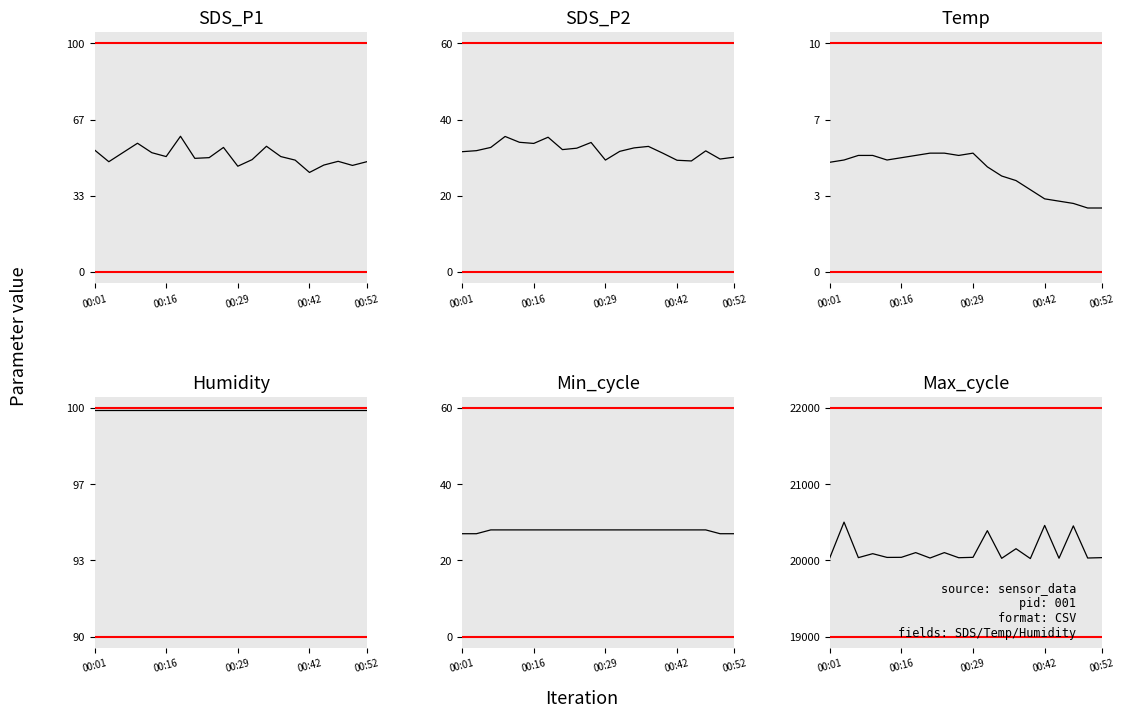

True or false: Humidity and Max_cycle cross at least once.

False